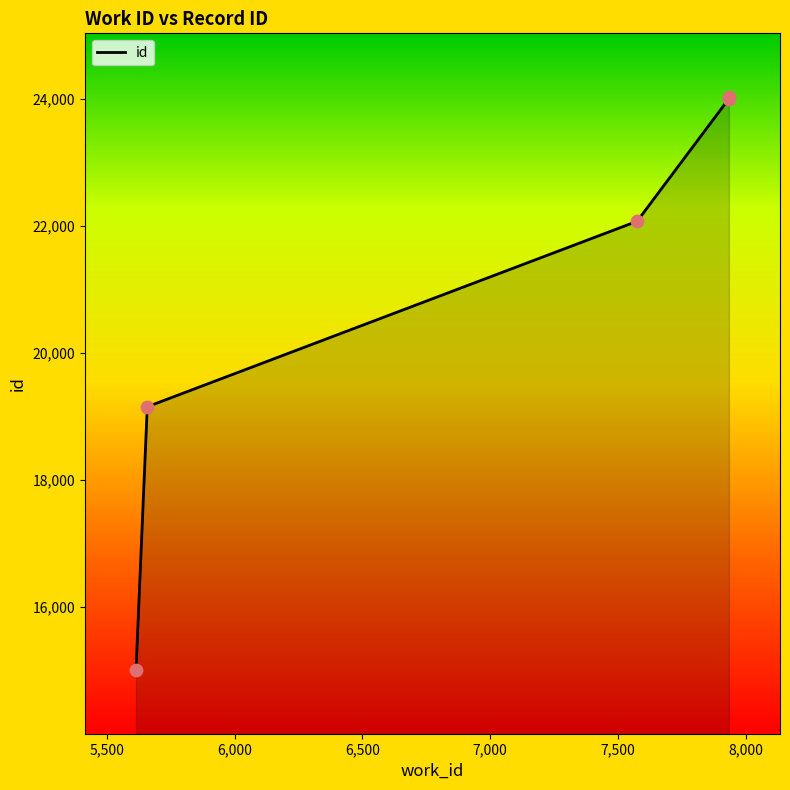

Which has a higher value, 7934 or 5658?

7934